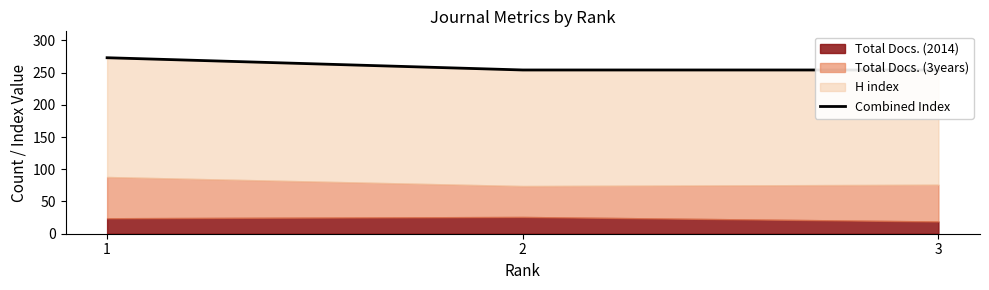

List the labels in order of value, smallest first.

2, 3, 1